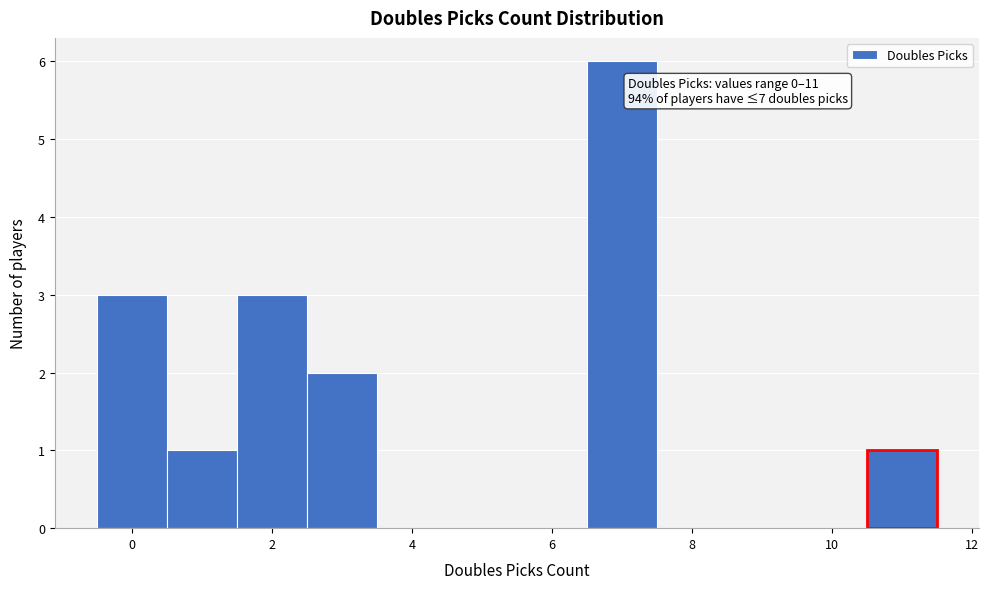

Which range on the x-axis has the tallest bar?

6.5 to 7.5